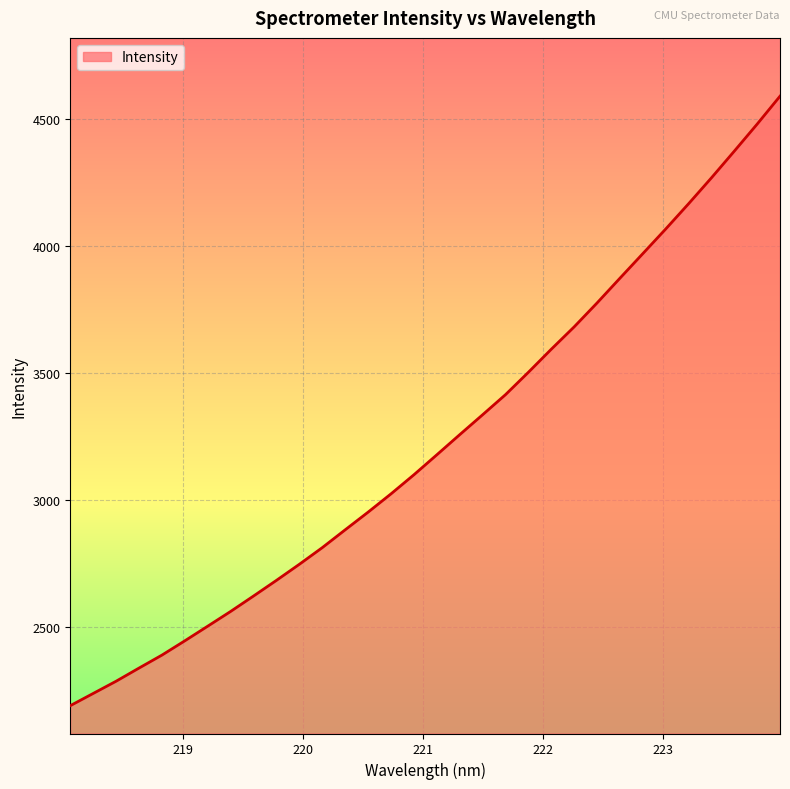

True or false: the data has more than 2 interior local peaks.

False